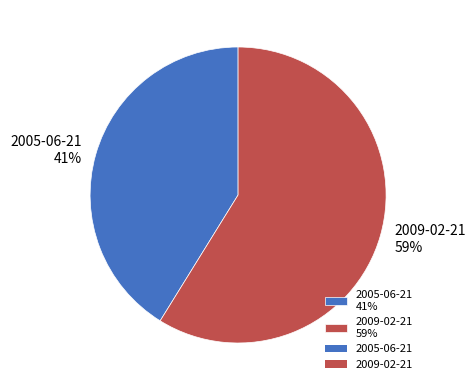

Is there any slice that represents more than half of the pie?

Yes